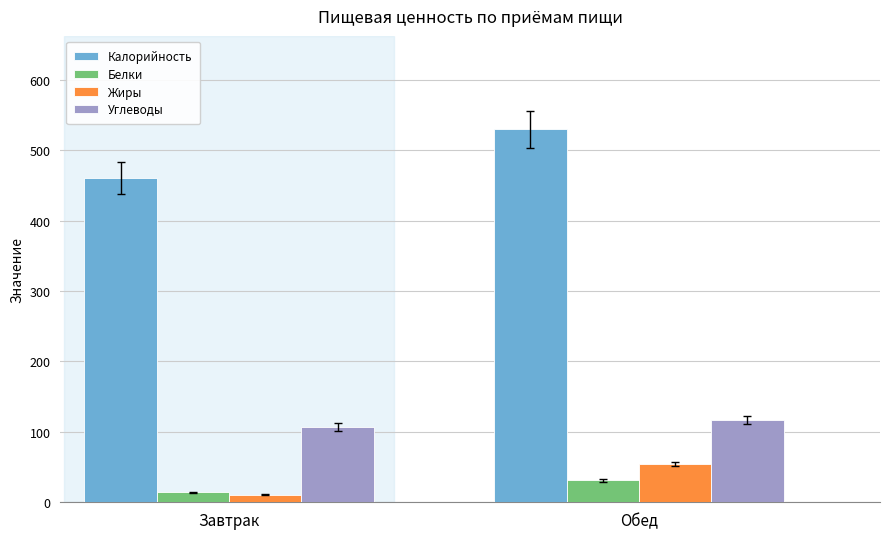

List the series in order of their peak value, lowest first.

Белки, Жиры, Углеводы, Калорийность